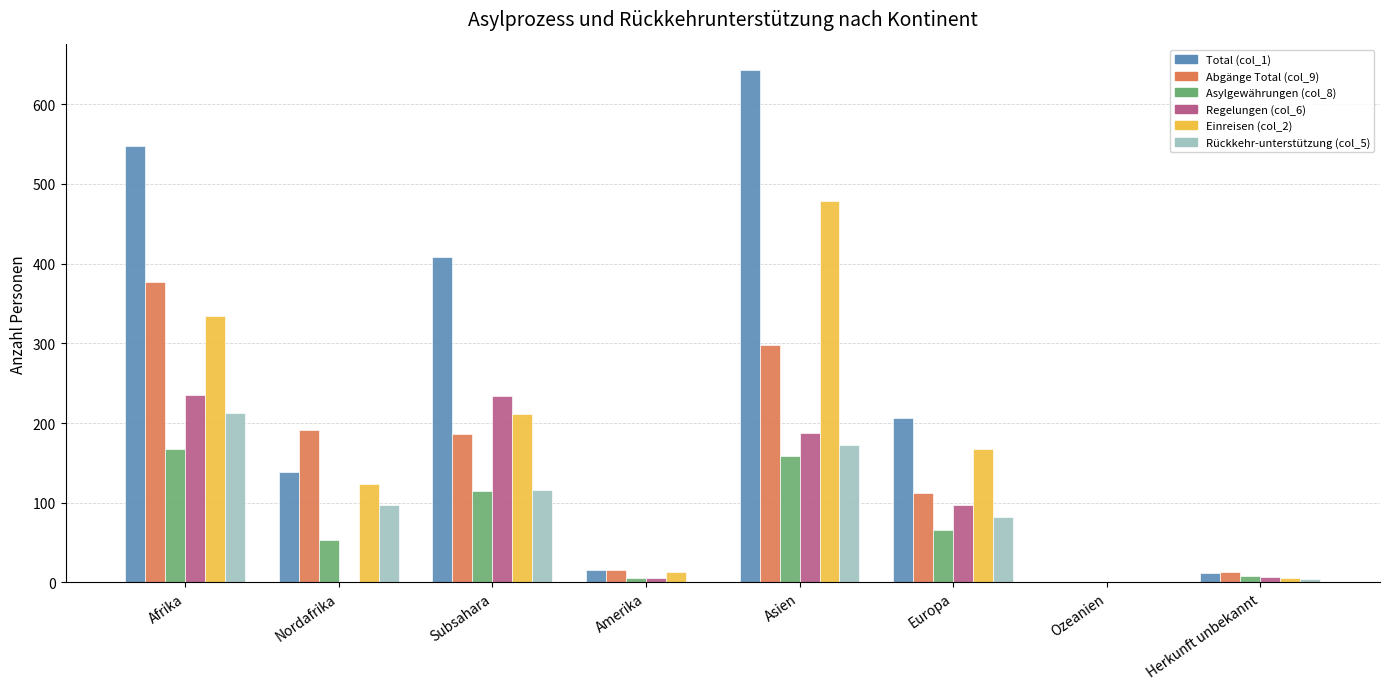

The Asylgewährungen (col_8) series shows 53 at Nordafrika. True or false?

True